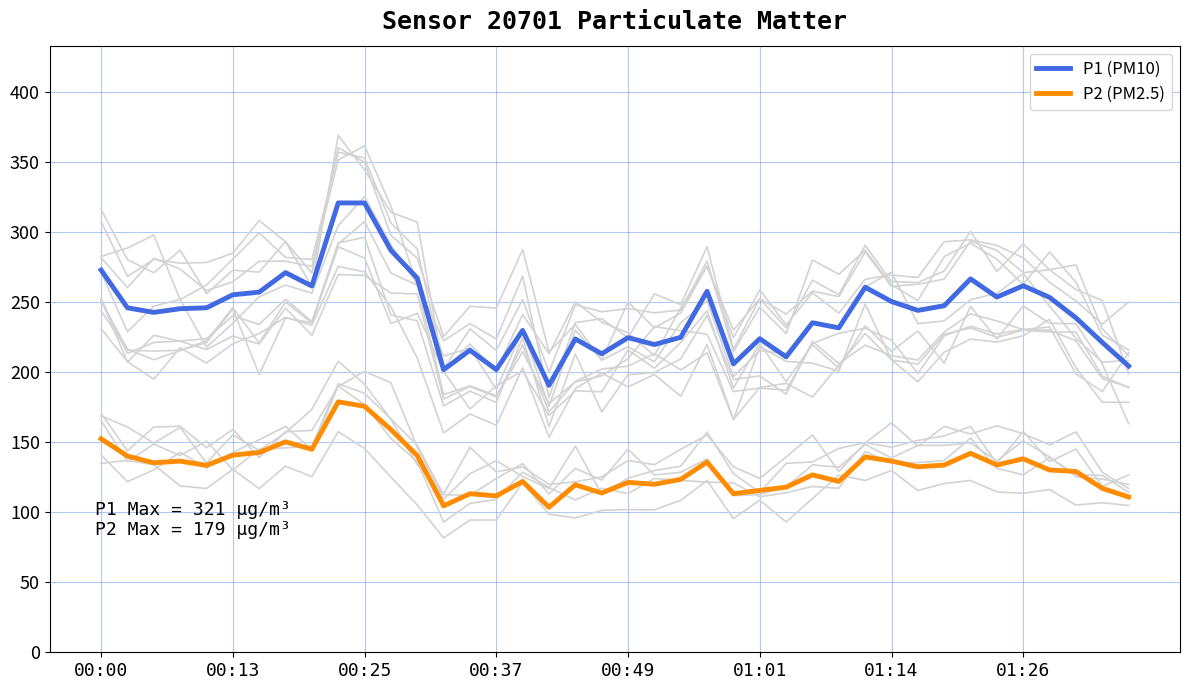

What is the sum of the P1 (PM10) values at 01:14 and 01:01?

474.3